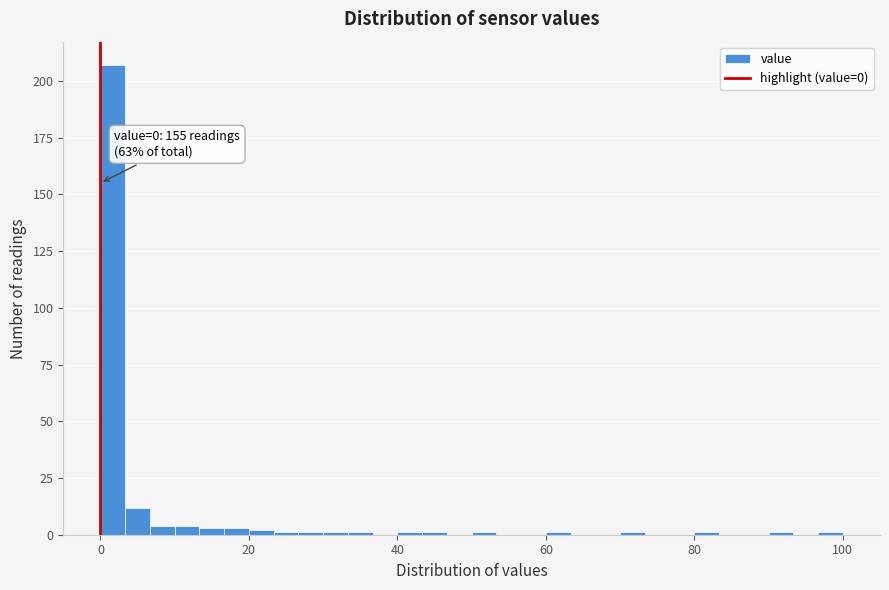

Read against the x-axis, roughly where is the centre of the tallest bar?

2